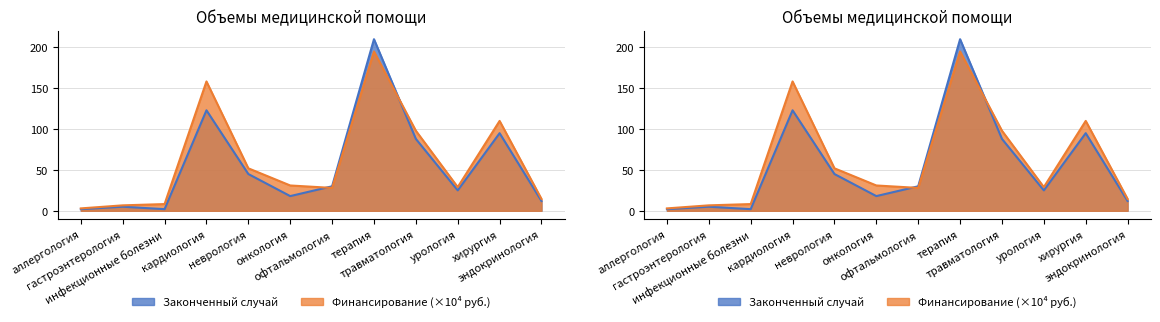

What is the sum of the Финансирование, руб. values at терапия and гастроэнтерология?

201.7